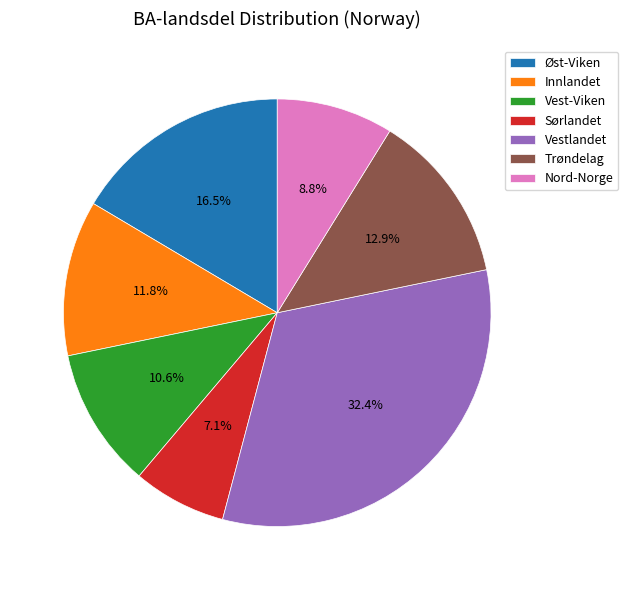

To the nearest percent, what is the average slice percentage?

14%